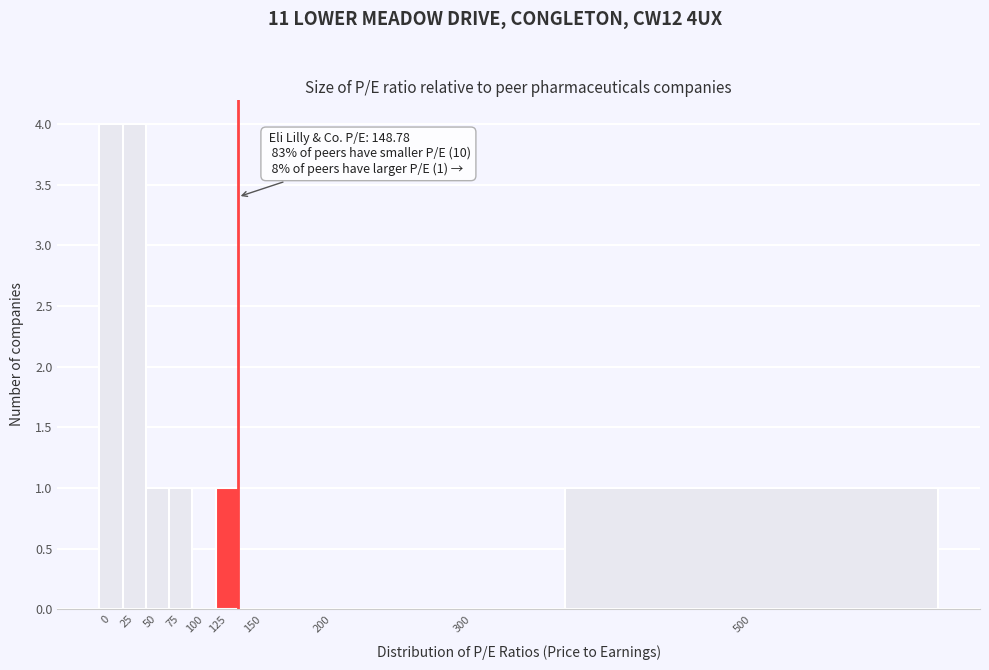

Reading left to right, extract all data points from this chart.

0=4	25=4	50=1	75=1	100=0	125=1	150=0	200=0	300=0	500=1